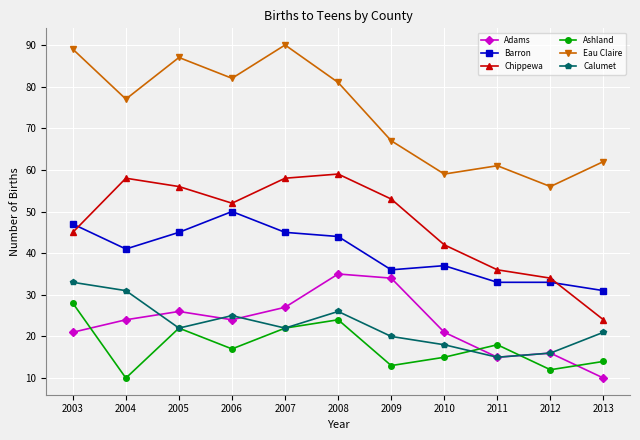

Reading left to right, what are all the values shown in this chart?

Adams: 2003=21	2004=24	2005=26	2006=24	2007=27	2008=35	2009=34	2010=21	2011=15	2012=16	2013=10
Barron: 2003=47	2004=41	2005=45	2006=50	2007=45	2008=44	2009=36	2010=37	2011=33	2012=33	2013=31
Chippewa: 2003=45	2004=58	2005=56	2006=52	2007=58	2008=59	2009=53	2010=42	2011=36	2012=34	2013=24
Ashland: 2003=28	2004=10	2005=22	2006=17	2007=22	2008=24	2009=13	2010=15	2011=18	2012=12	2013=14
Eau Claire: 2003=89	2004=77	2005=87	2006=82	2007=90	2008=81	2009=67	2010=59	2011=61	2012=56	2013=62
Calumet: 2003=33	2004=31	2005=22	2006=25	2007=22	2008=26	2009=20	2010=18	2011=15	2012=16	2013=21